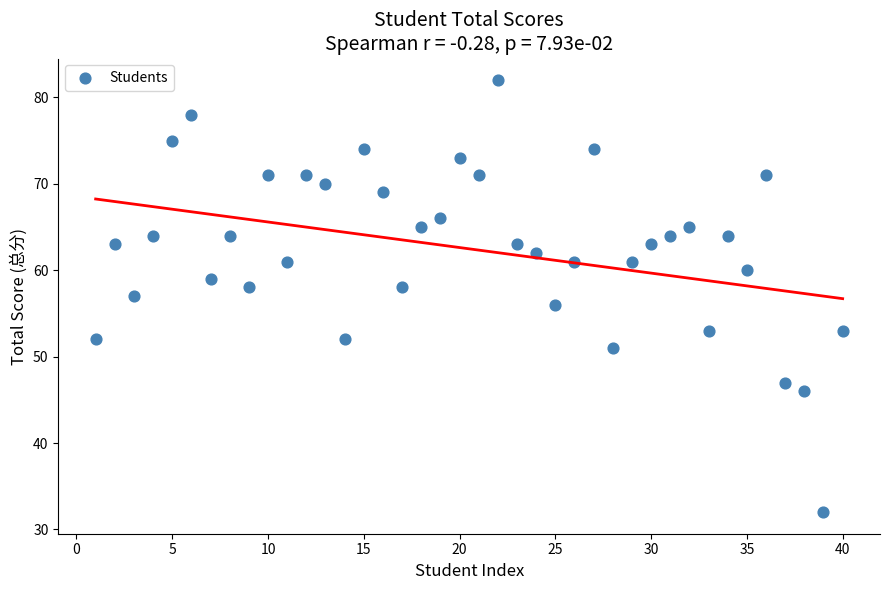

What is the range of Y values (max minus min)?

50